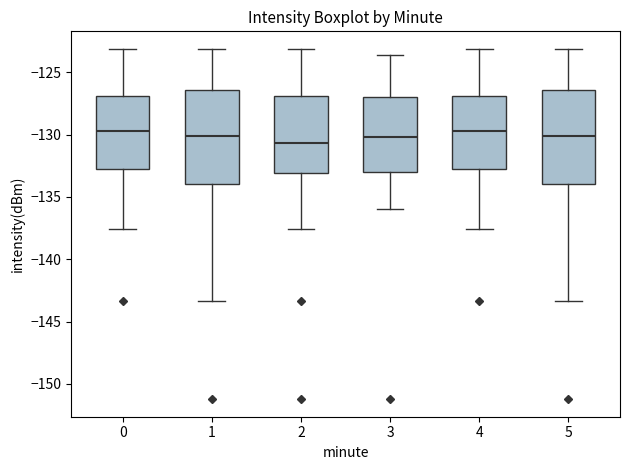

Reading left to right, transcribe this box plot: for each box, give where its median line is, the range the box spans, and where its two whiskers end, as read against the y-axis. The values are not printed on the chart, so give them approximately, as read against the axis.

0: median -129.5, box -132.5 to -127.0, whiskers -137.5 to -123.0
1: median -130.0, box -134.0 to -126.5, whiskers -143.5 to -123.0
2: median -130.5, box -133.0 to -127.0, whiskers -137.5 to -123.0
3: median -130.0, box -133.0 to -127.0, whiskers -136.0 to -123.5
4: median -129.5, box -132.5 to -127.0, whiskers -137.5 to -123.0
5: median -130.0, box -134.0 to -126.5, whiskers -143.5 to -123.0